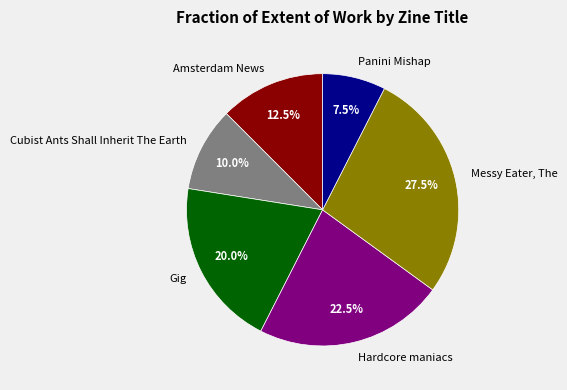

Rank the categories by value from highest to lowest.

Messy Eater, The, Hardcore maniacs, Gig, Amsterdam News, Cubist Ants Shall Inherit The Earth, Panini Mishap